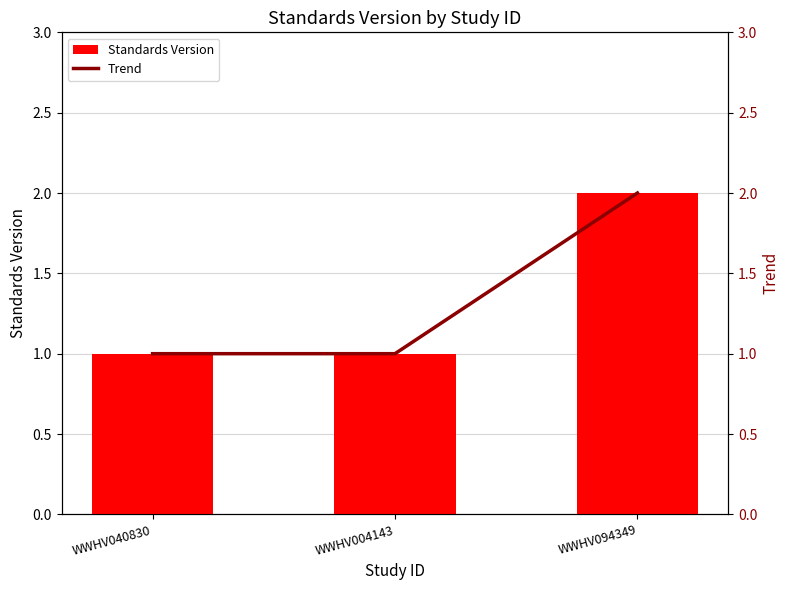

What is the value of the Trend bar at the 1st from the left?

1